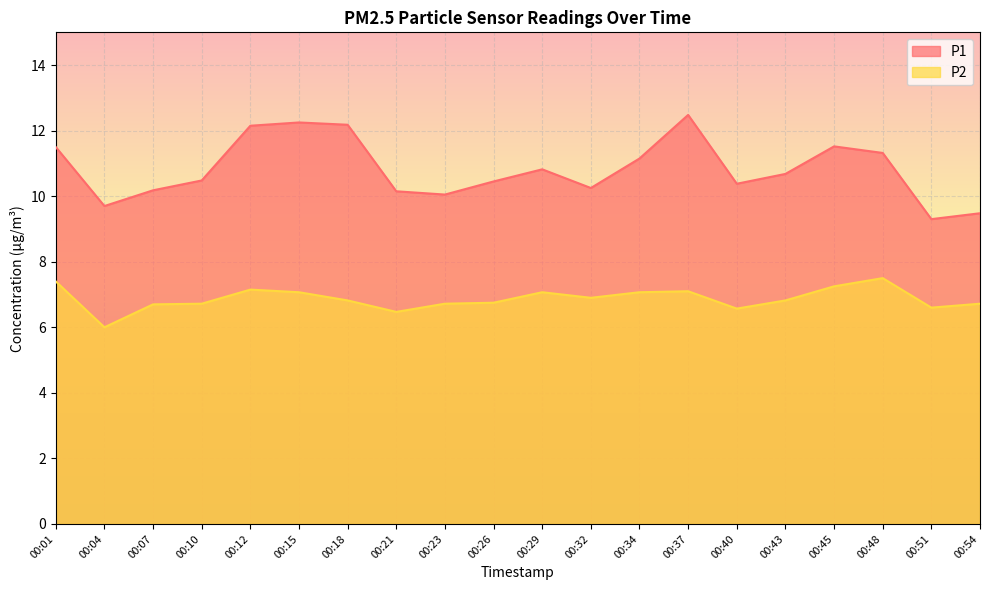

List the labels in order of P1 value, smallest first.

00:51, 00:54, 00:04, 00:23, 00:21, 00:07, 00:32, 00:40, 00:26, 00:10, 00:43, 00:29, 00:34, 00:48, 00:01, 00:45, 00:12, 00:18, 00:15, 00:37